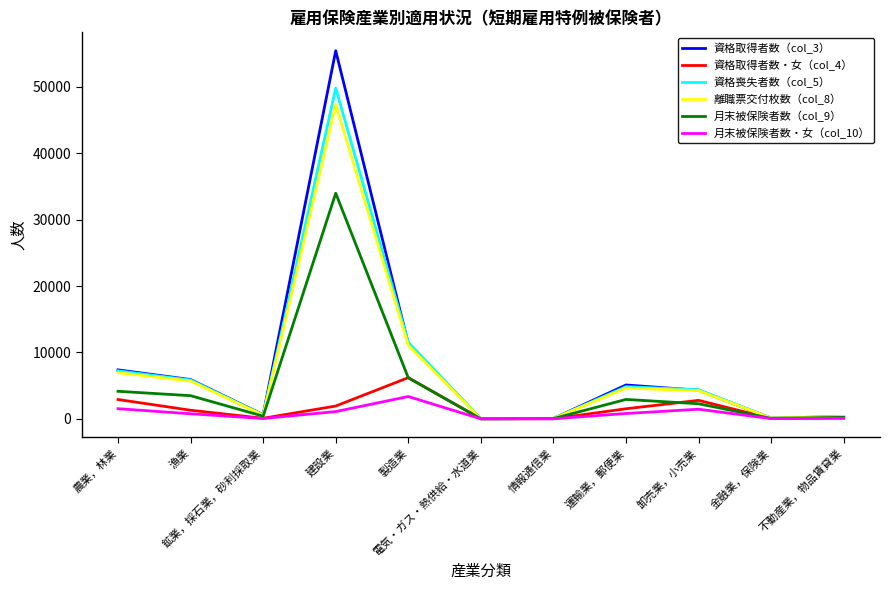

Which series has the largest total across all categories?

資格取得者数（col_3）